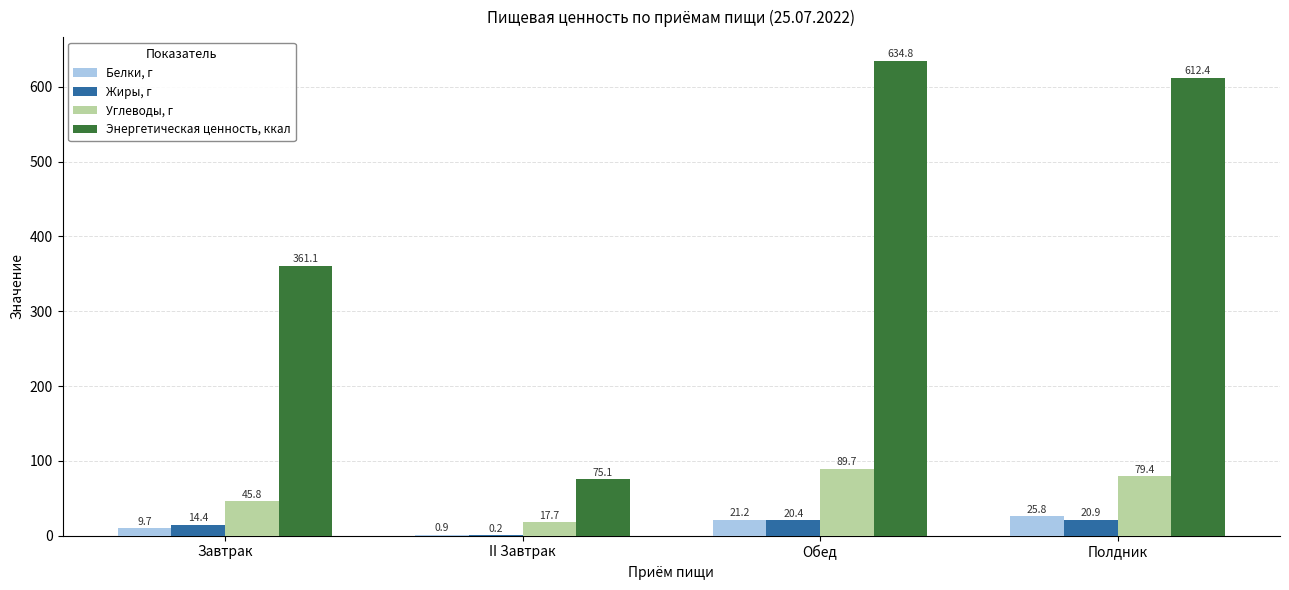

The value of Энергетическая ценность, ккал at Обед is 634.8. True or false?

True